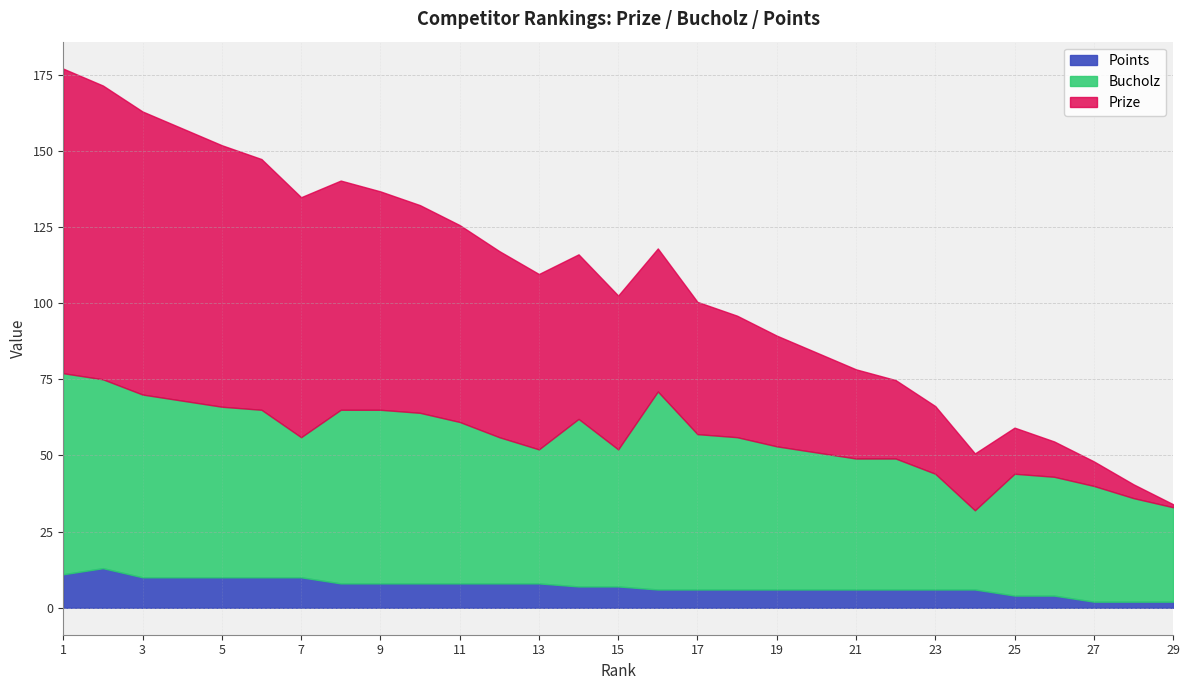

True or false: Points has more than 2 interior local peaks.

False